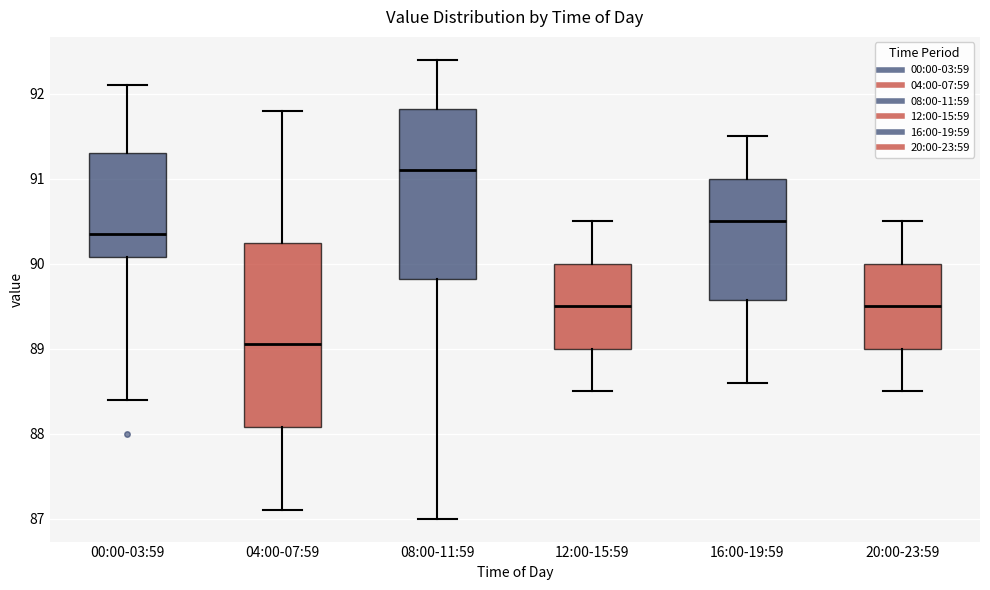

Reading left to right, read every box against the y-axis: the position of its median line, the range the box covers, and the ends of its whiskers. The values are not printed on the chart, so give them approximately, as read against the axis.

00:00-03:59: median 90.4, box 90.1 to 91.3, whiskers 88.4 to 92.1
04:00-07:59: median 89.1, box 88.1 to 90.3, whiskers 87.1 to 91.8
08:00-11:59: median 91.1, box 89.8 to 91.8, whiskers 87.0 to 92.4
12:00-15:59: median 89.5, box 89.0 to 90.0, whiskers 88.5 to 90.5
16:00-19:59: median 90.5, box 89.6 to 91.0, whiskers 88.6 to 91.5
20:00-23:59: median 89.5, box 89.0 to 90.0, whiskers 88.5 to 90.5